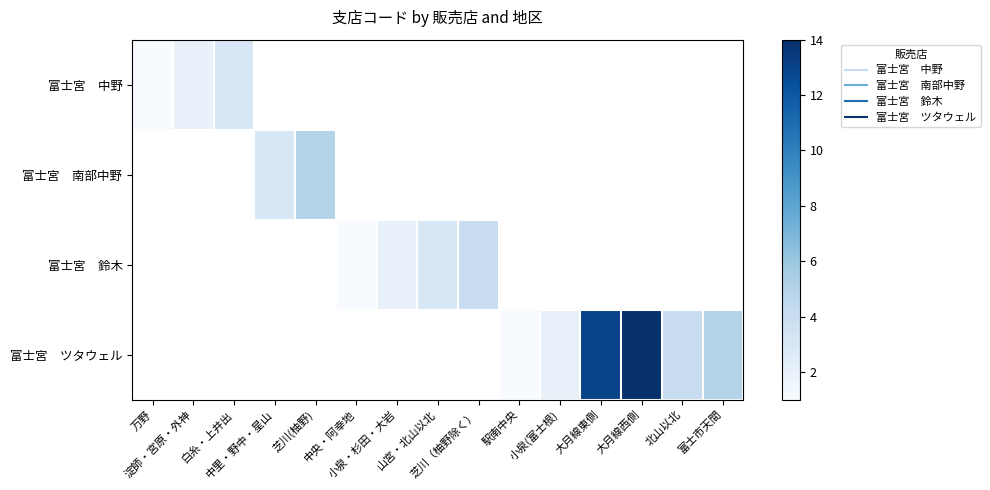

What is the highest value of the 富士宮 中野 series?

3.0